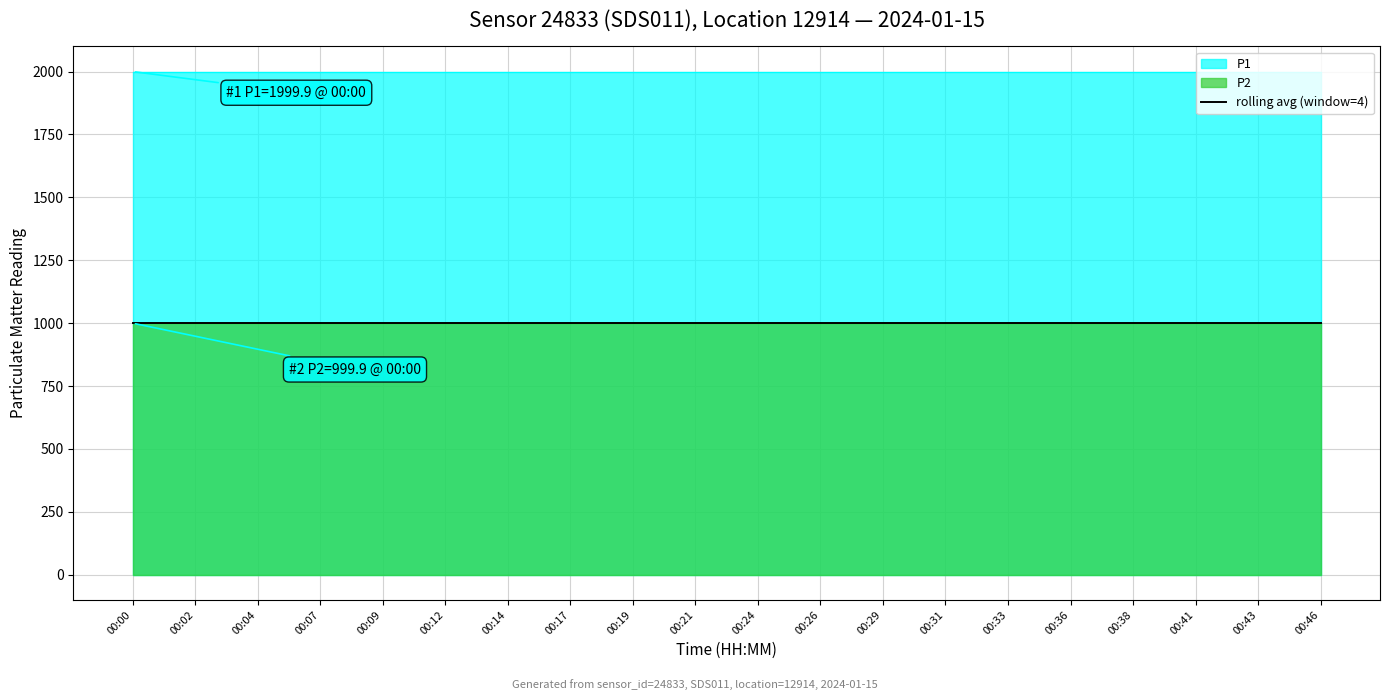

True or false: P2 and P1 cross at least once.

False